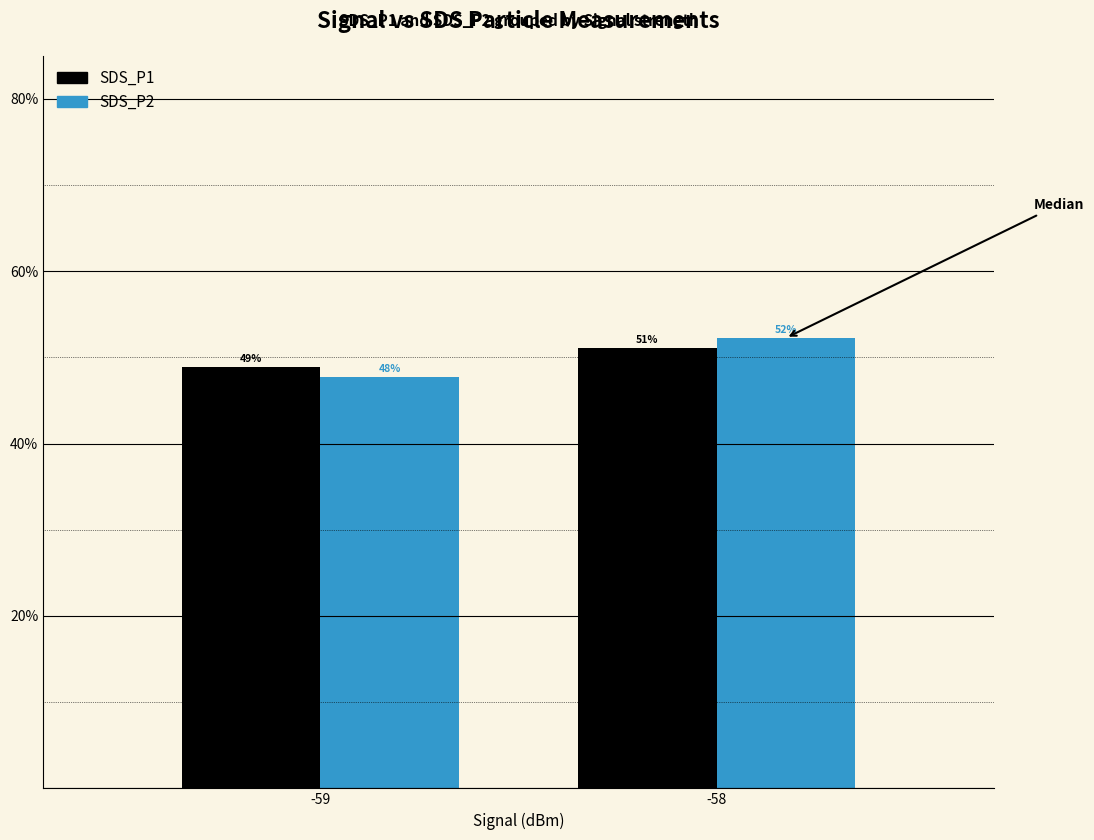

The value of SDS_P1 at -58 is 91.9. True or false?

False